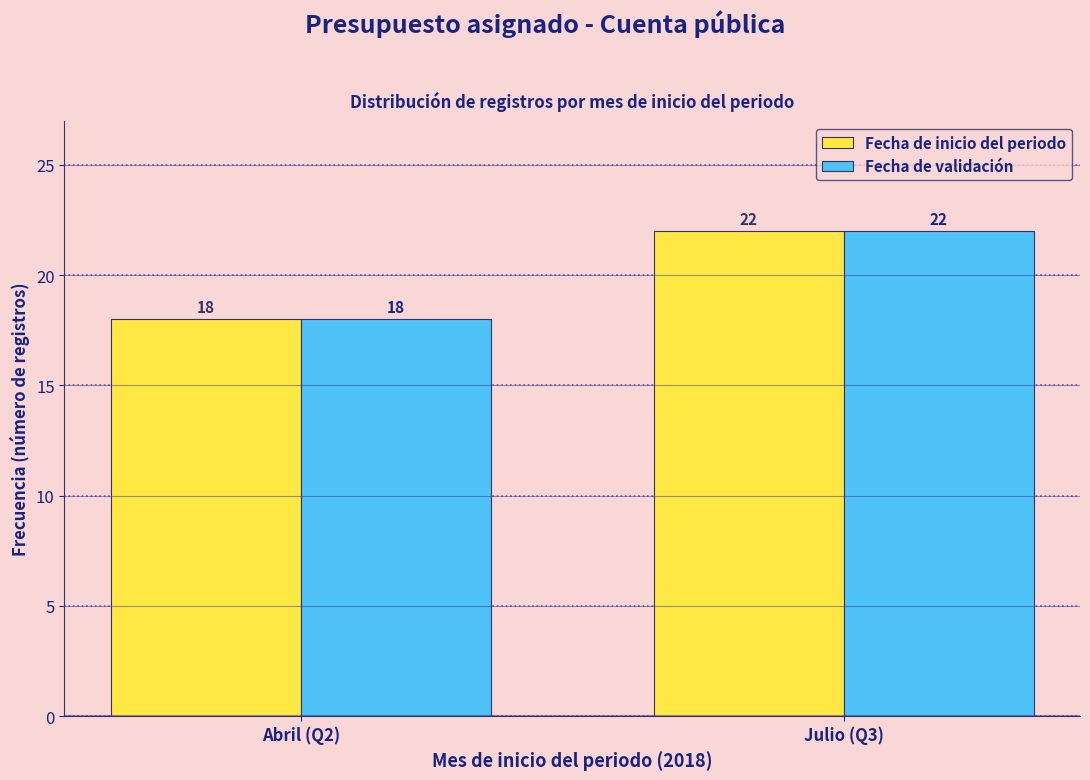

Reading left to right, list all the values displayed in this chart.

Fecha de inicio del periodo: Abril (Q2)=18	Julio (Q3)=22
Fecha de validación: Abril (Q2)=18	Julio (Q3)=22